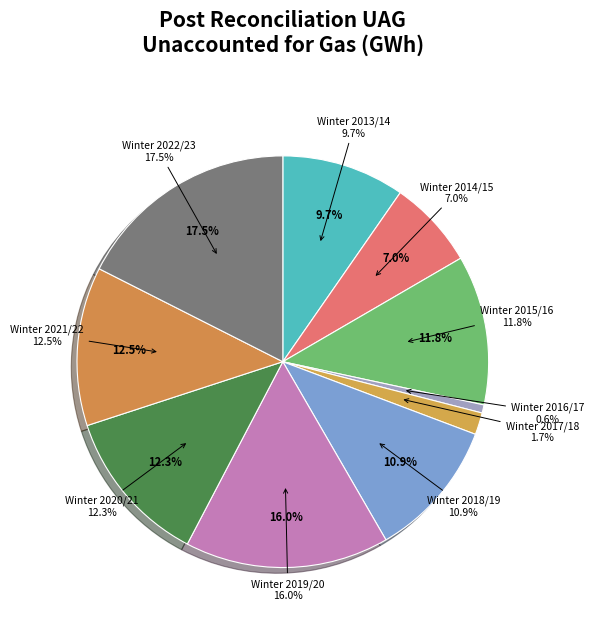

What percentage is the Winter 2022/23 slice, to the nearest percent?

18%